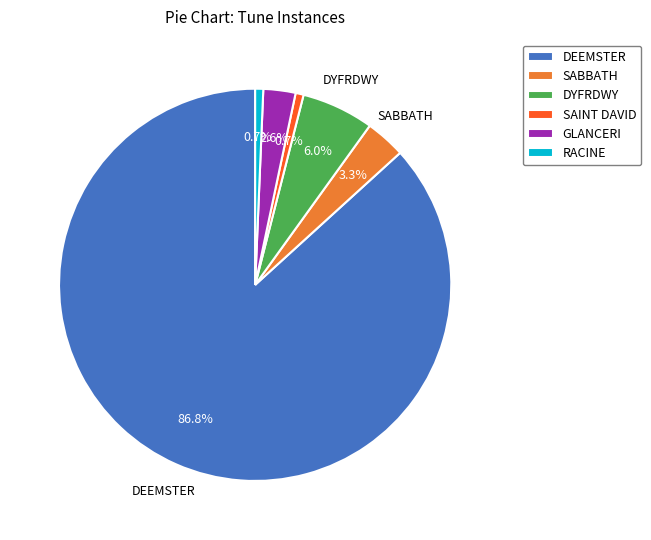

To the nearest percent, what portion does SABBATH represent?

3%